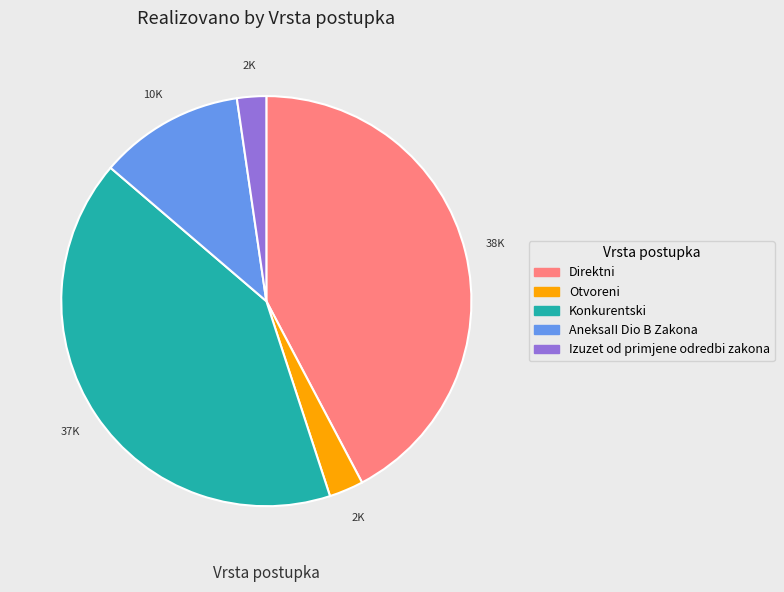

Is there a majority slice in this chart?

No